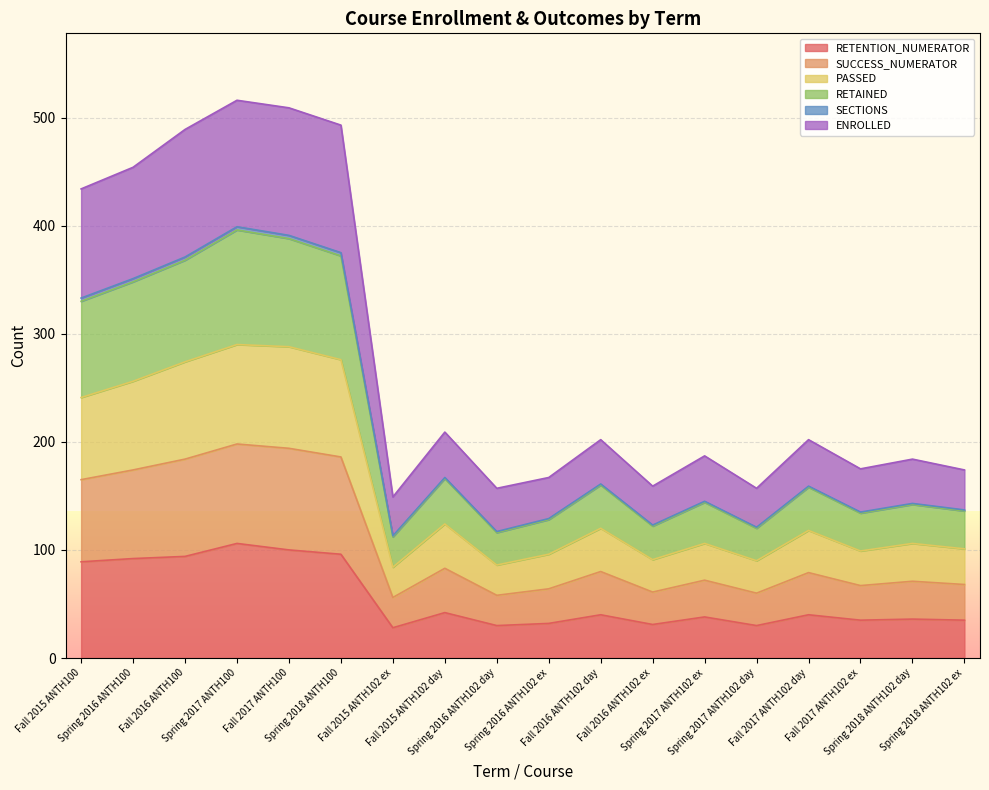

How many interior local valleys does the PASSED series have?

5